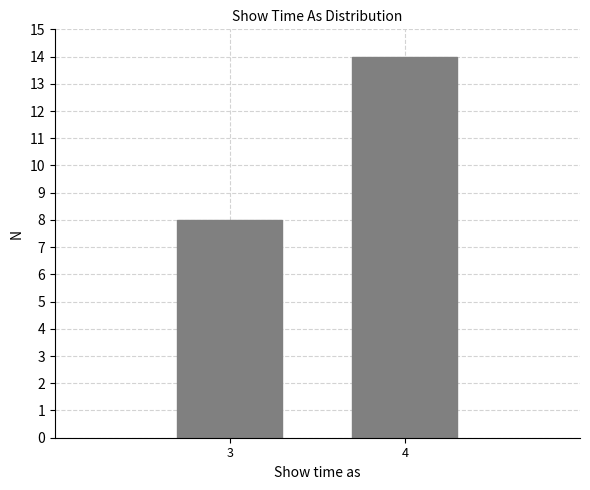

Reading right to left, list all the values displayed in this chart.

14	8